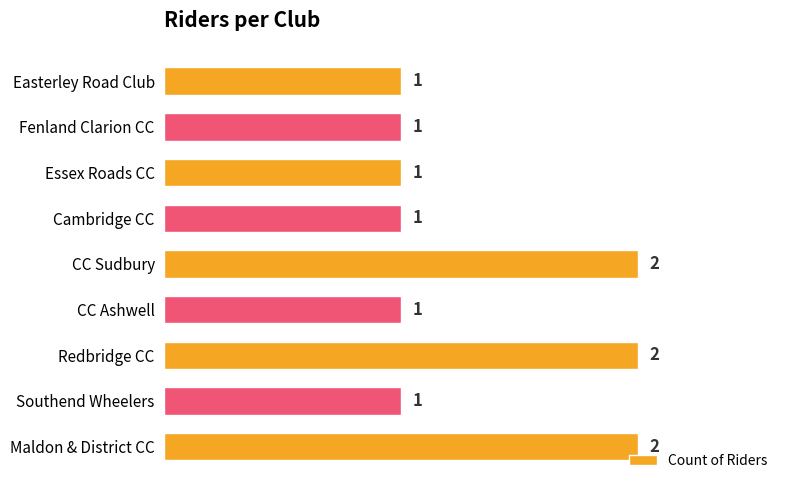

What is the ratio of the value at Cambridge CC to the value at Redbridge CC?

0.5